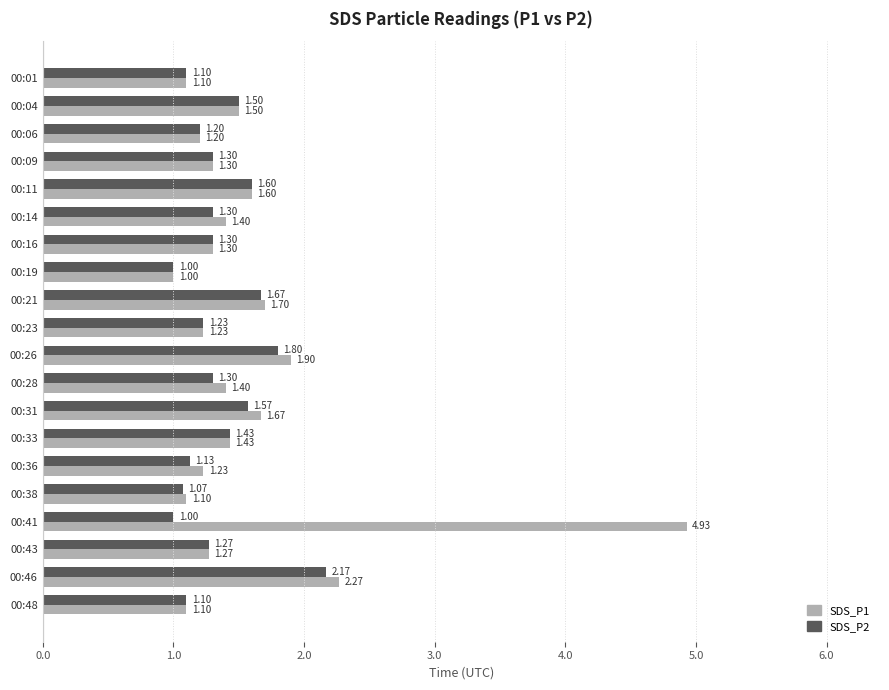

What is the sum of all SDS_P1 values?

31.6